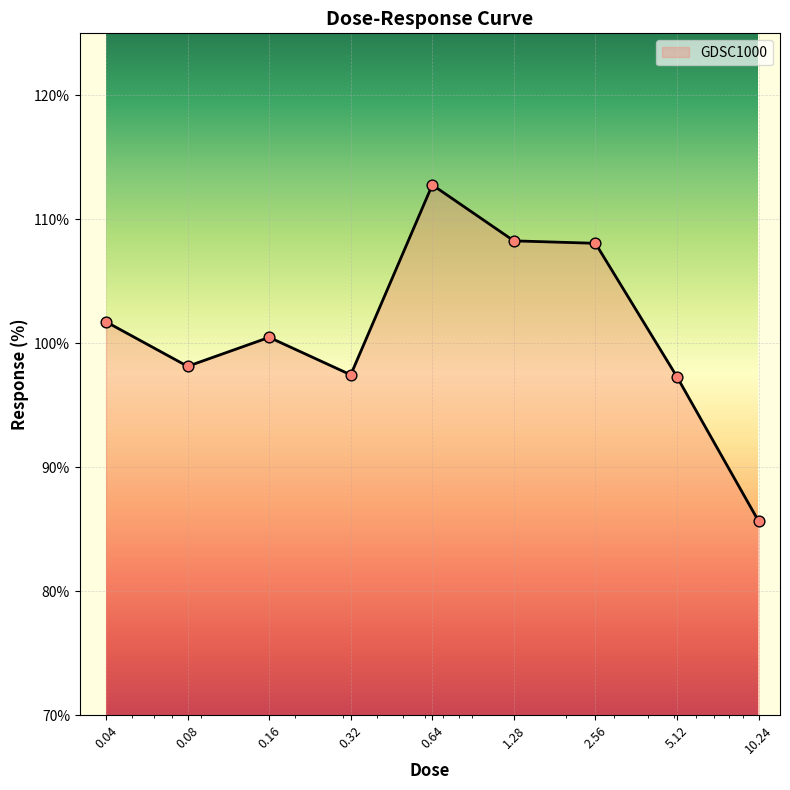

What is the greatest value displayed?

112.8